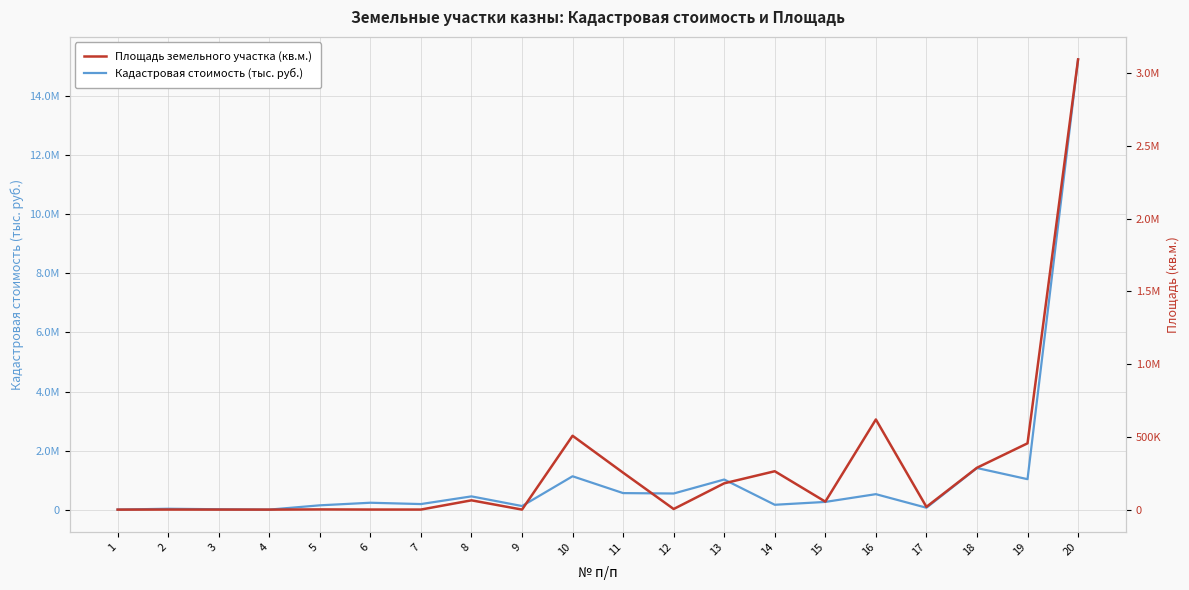

Which series ends up on top after the final intersection of Кадастровая стоимость (тыс. руб.) and Площадь земельного участка (кв.м.)?

Кадастровая стоимость (тыс. руб.)